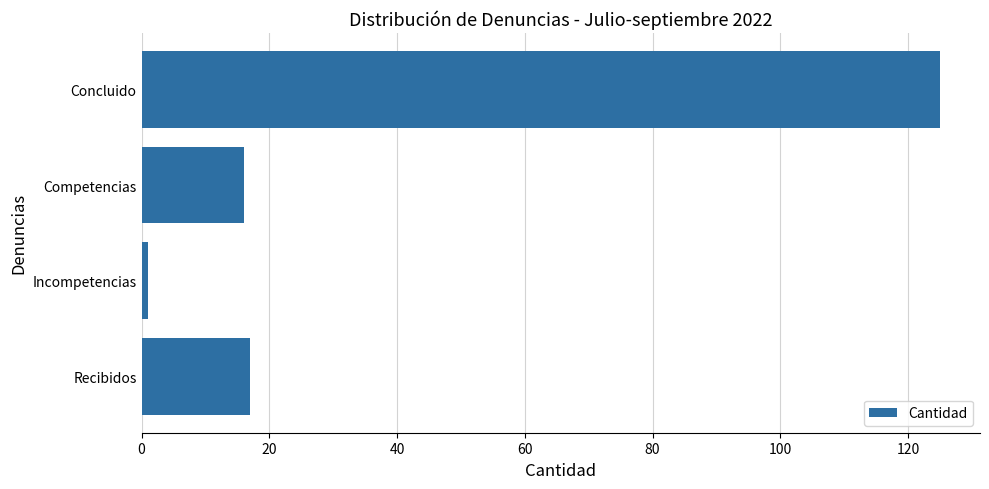

How many data points are less than 17?

2